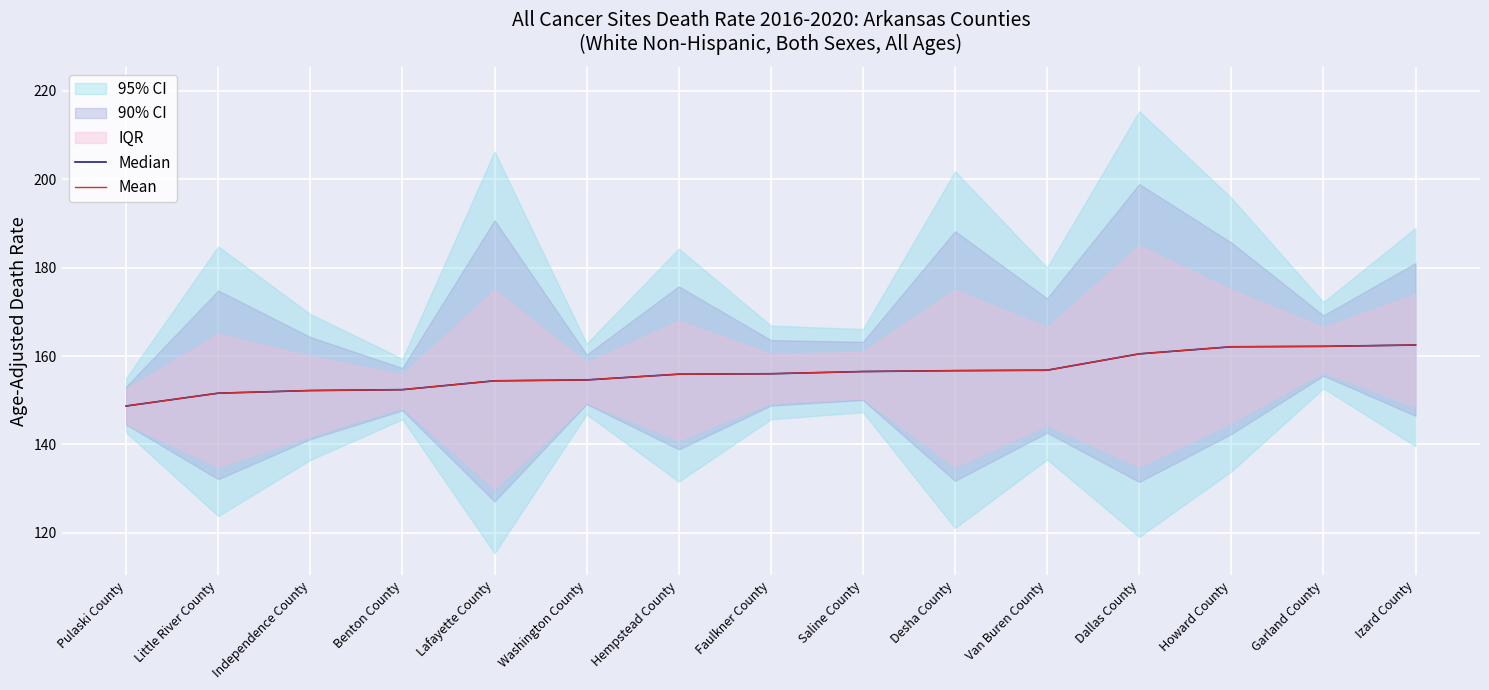

Reading left to right, what are all the values shown in this chart?

Median: 148.7	151.6	152.2	152.4	154.4	154.6	155.9	156.0	156.5	156.7	156.8	160.5	162.1	162.2	162.5
Mean: 148.7	151.6	152.2	152.4	154.4	154.6	155.9	156.0	156.5	156.7	156.8	160.5	162.1	162.2	162.5